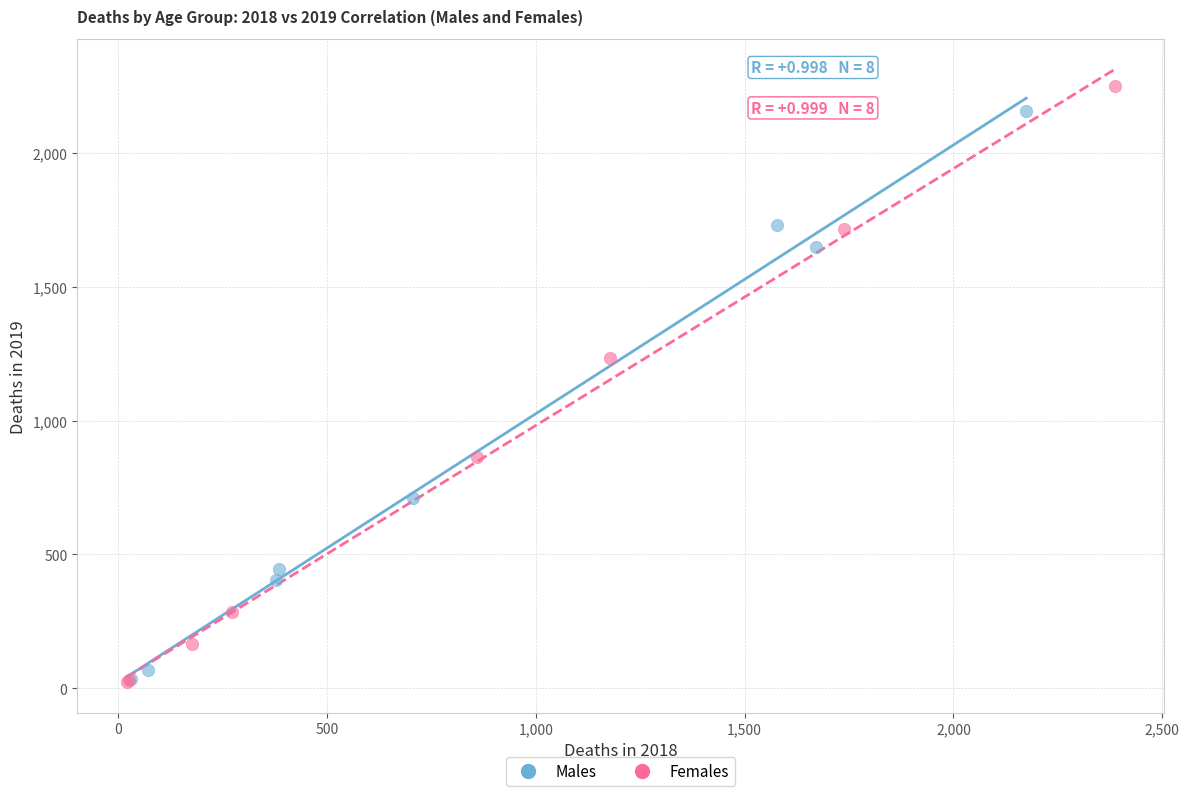

What are all the series names shown in the legend?

Males, Females